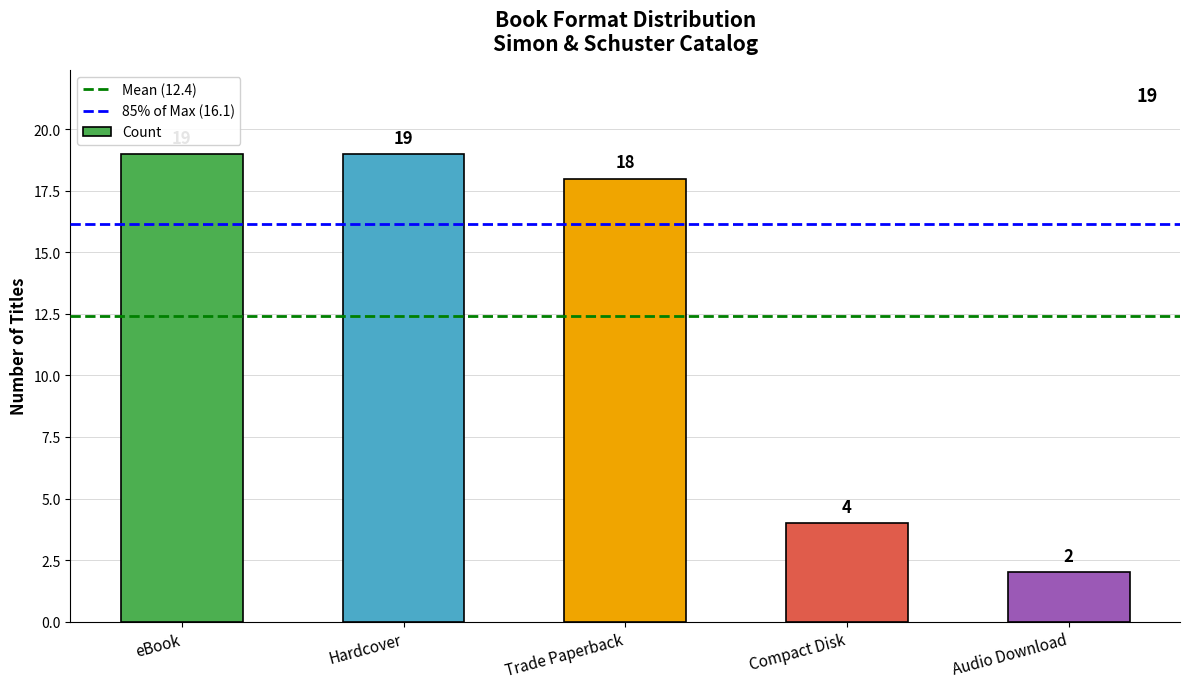

What is the change in value from eBook to Compact Disk?

-15